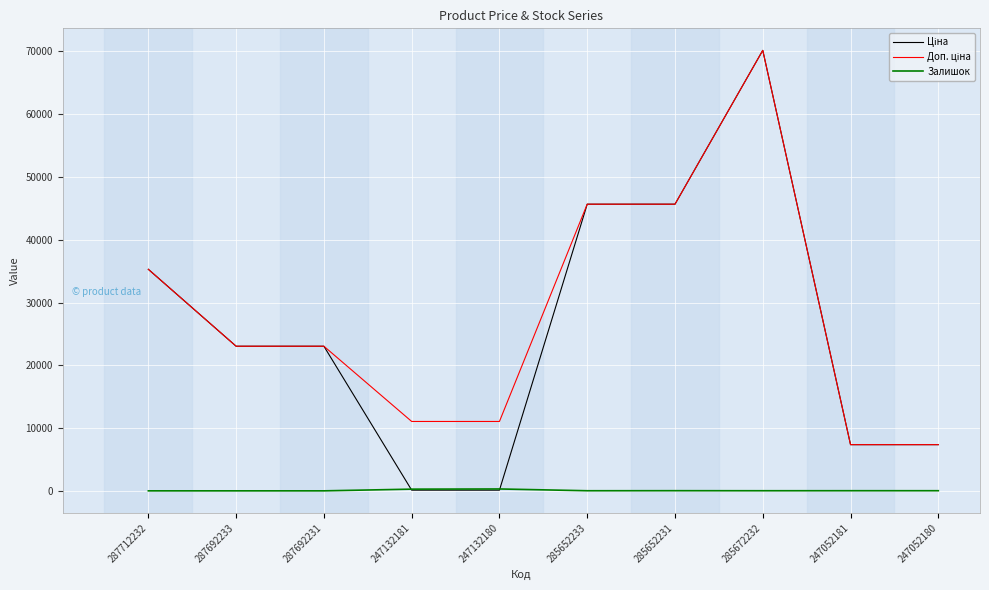

Which category has the highest value across all series?

285672232